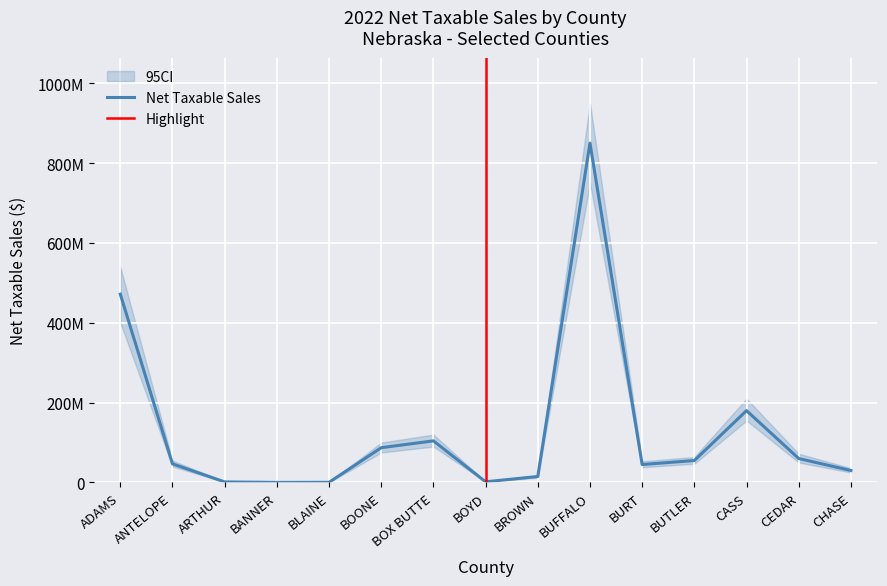

How many points are higher than both their immediate neighbors (excluding endpoints)?

3